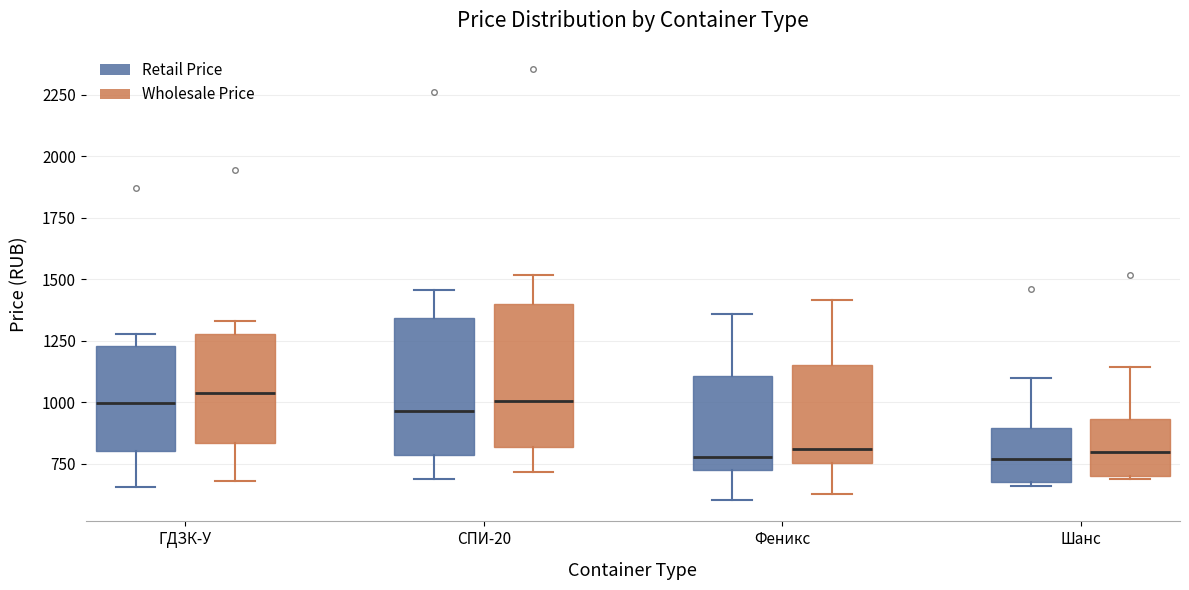

Where does the lower whisker of the box for ГДЗК-У (Retail Price) end on the y-axis? The values are not printed on the chart, so give them approximately, as read against the axis.

650